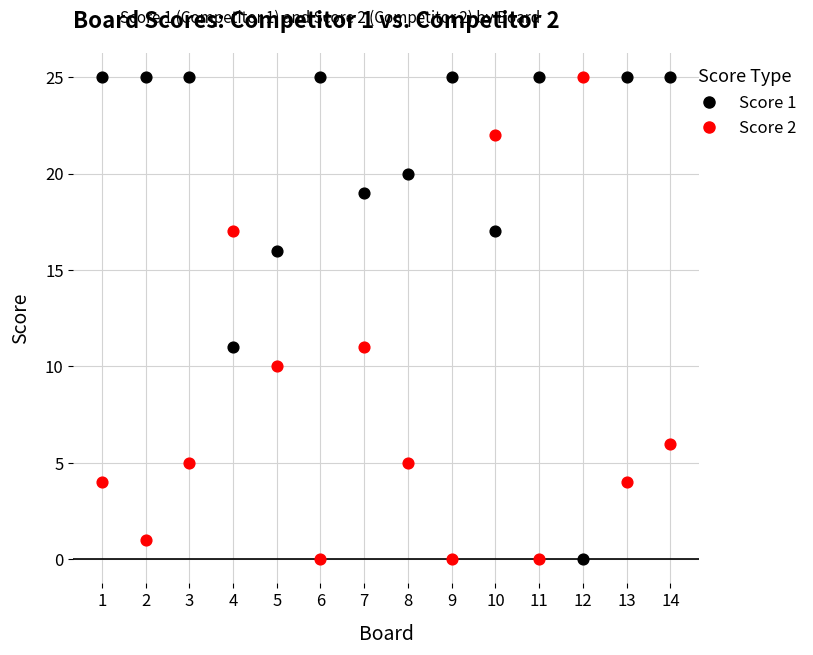

Across all data points, what is the range of X values (max minus min)?

13